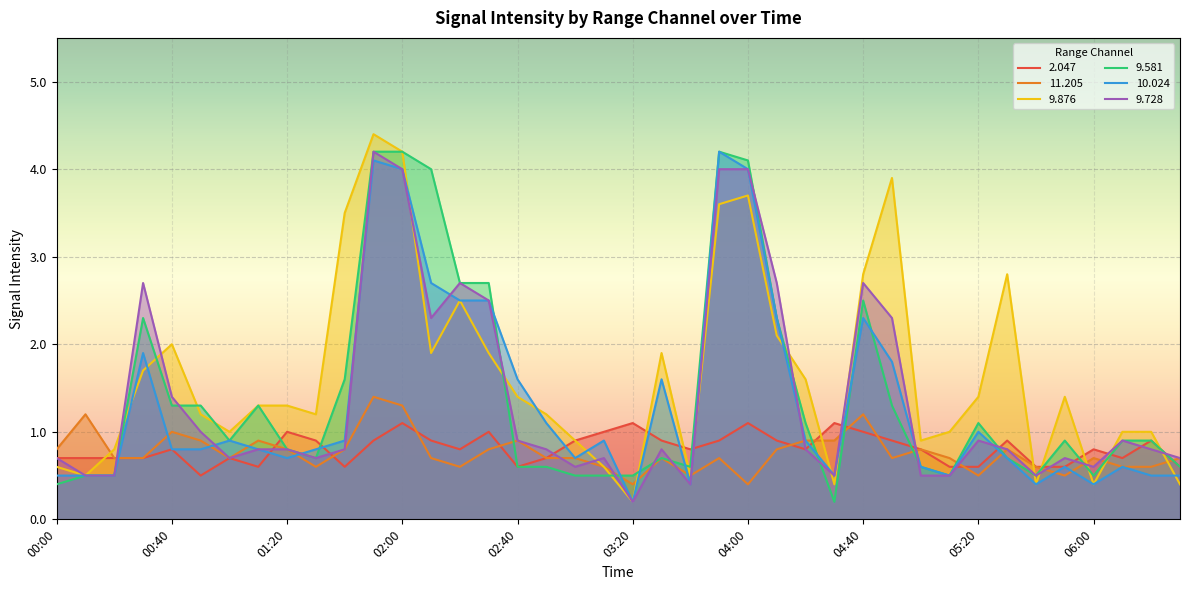

What is the sum of the 9.581 values at 05:40 and 01:10?

1.8